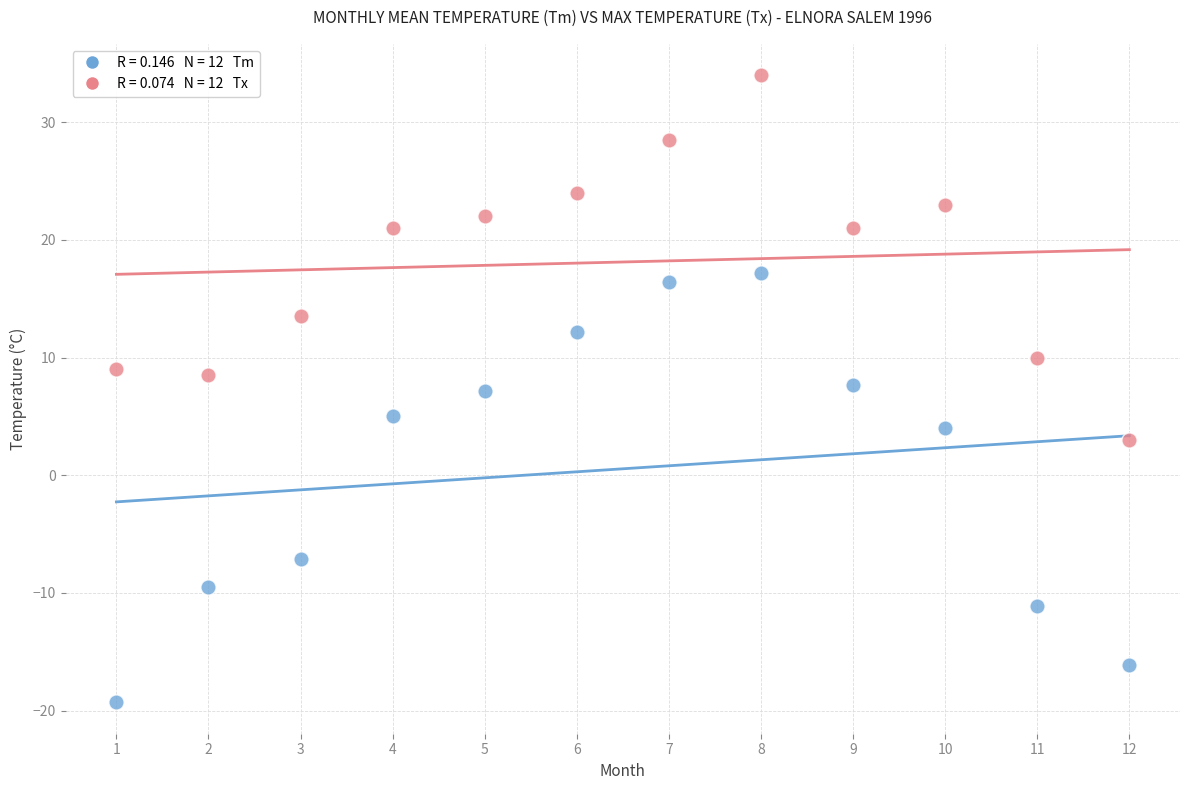

Across all data points, what is the range of X values (max minus min)?

11.0